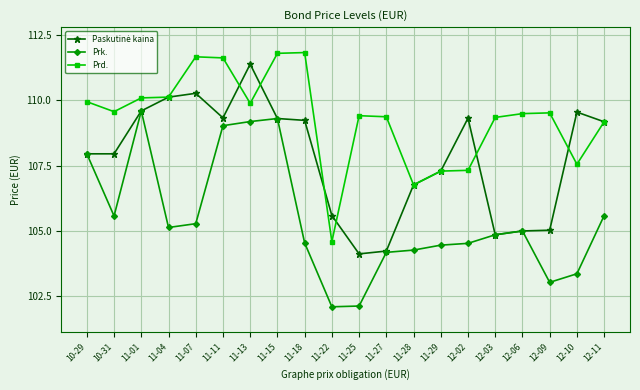

What is the value of the Prd. point at the 19th from the left?

107.6